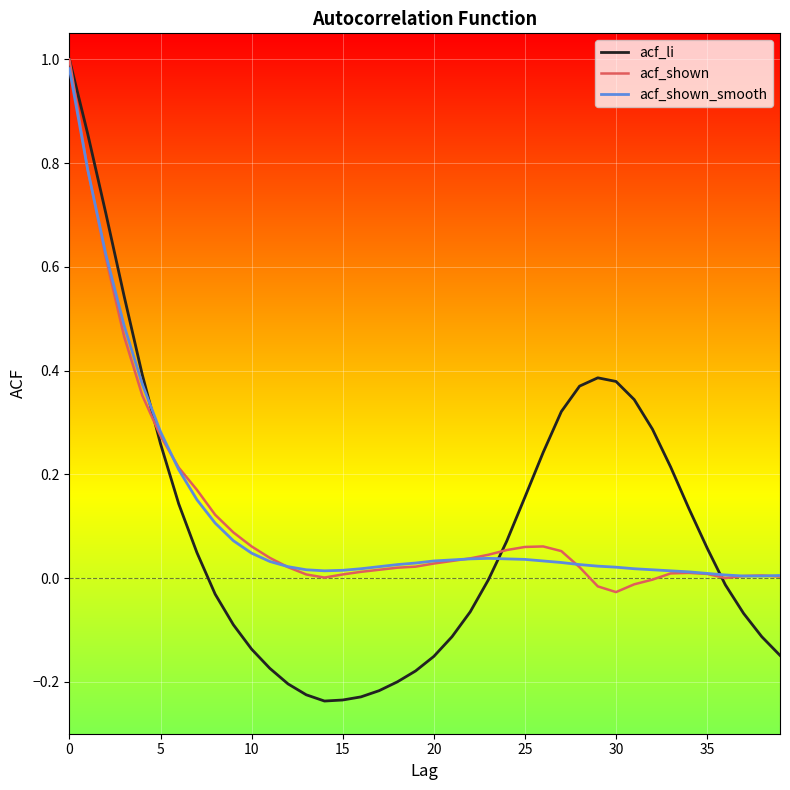

Which series has the widest spread of values?

acf_li